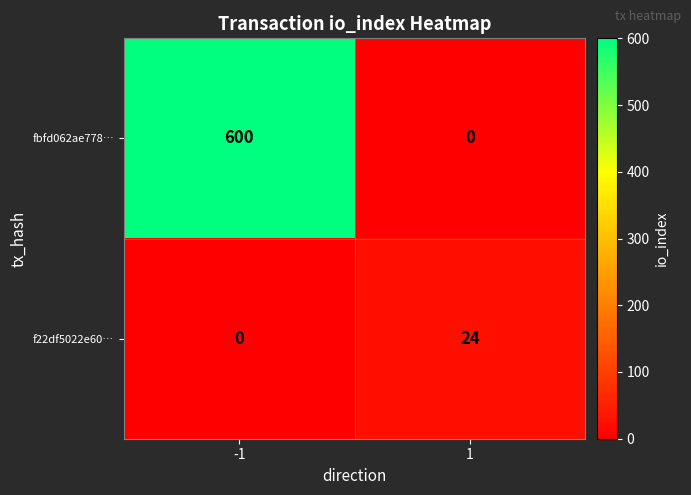

Reading left to right, transcribe all the data shown in this chart.

fbfd062ae778…: -1=600	1=0
f22df5022e60…: -1=0	1=24